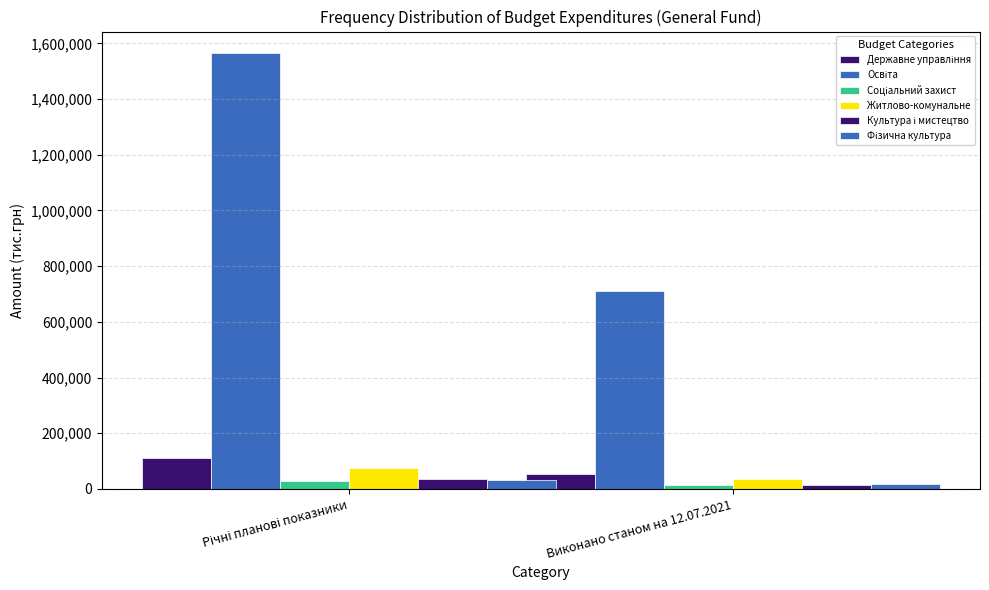

Is the value of Культура і мистецтво at Річні планові показники greater than the value of Державне управління at Річні планові показники?

No